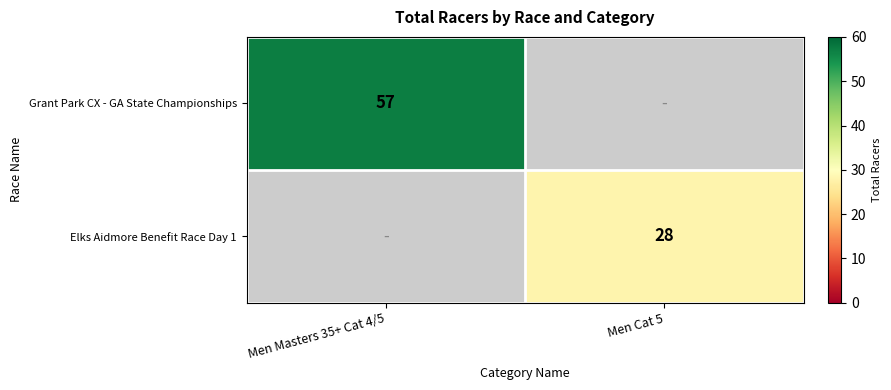

Is it true that Grant Park CX - GA State Championships equals 57 at Men Masters 35+ Cat 4/5?

True